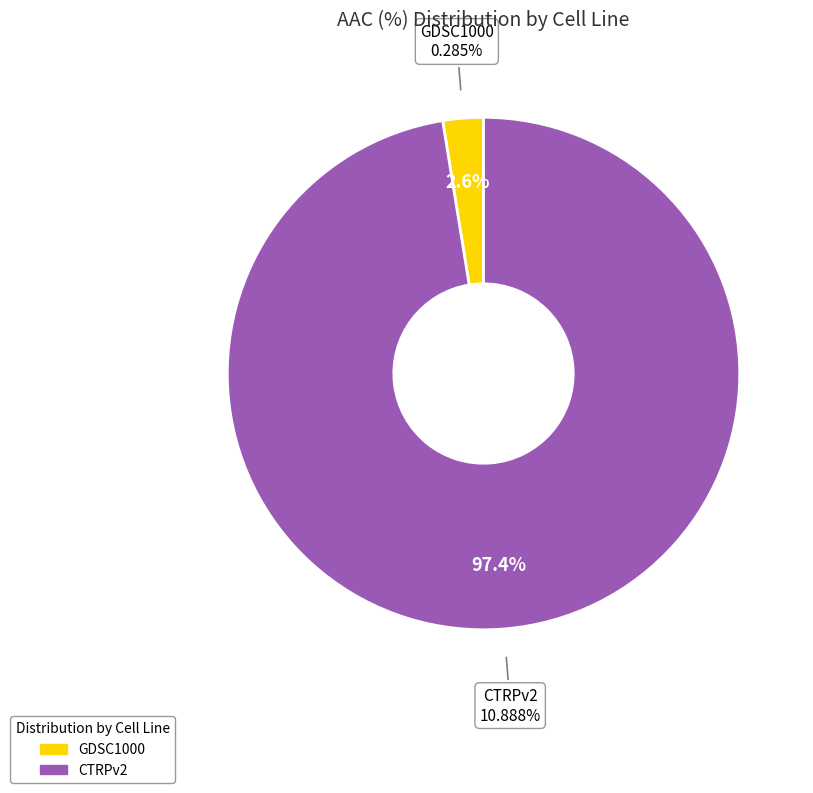

To the nearest percent, what portion does GDSC1000 represent?

3%